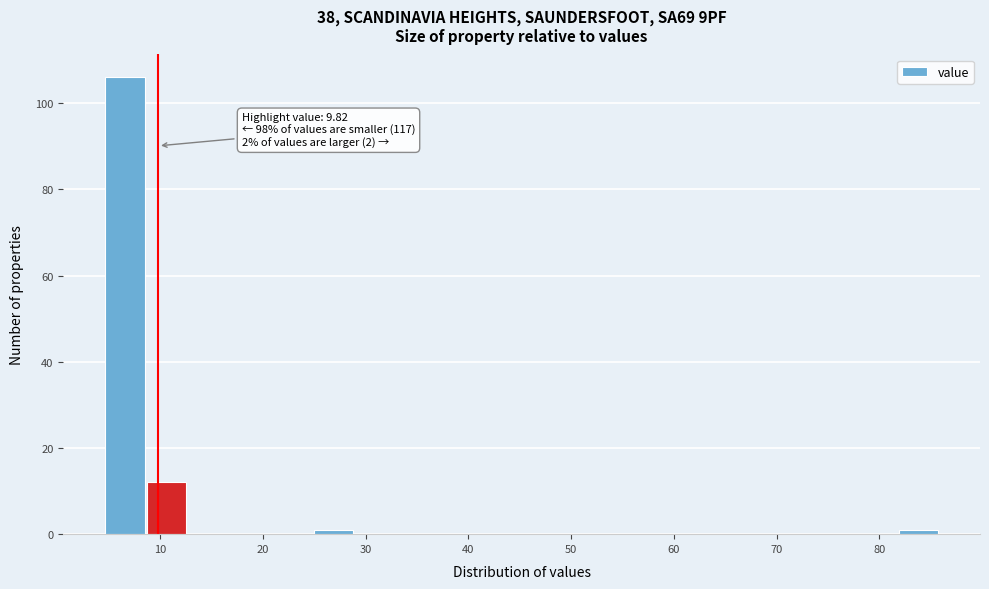

Over which range of the x-axis is the bar tallest?

5 to 9